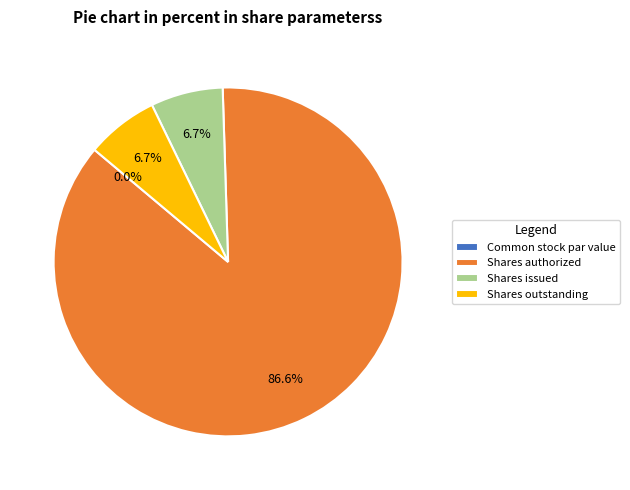

Approximately how many times larger is the value at Shares outstanding compared to Shares authorized?

0.1